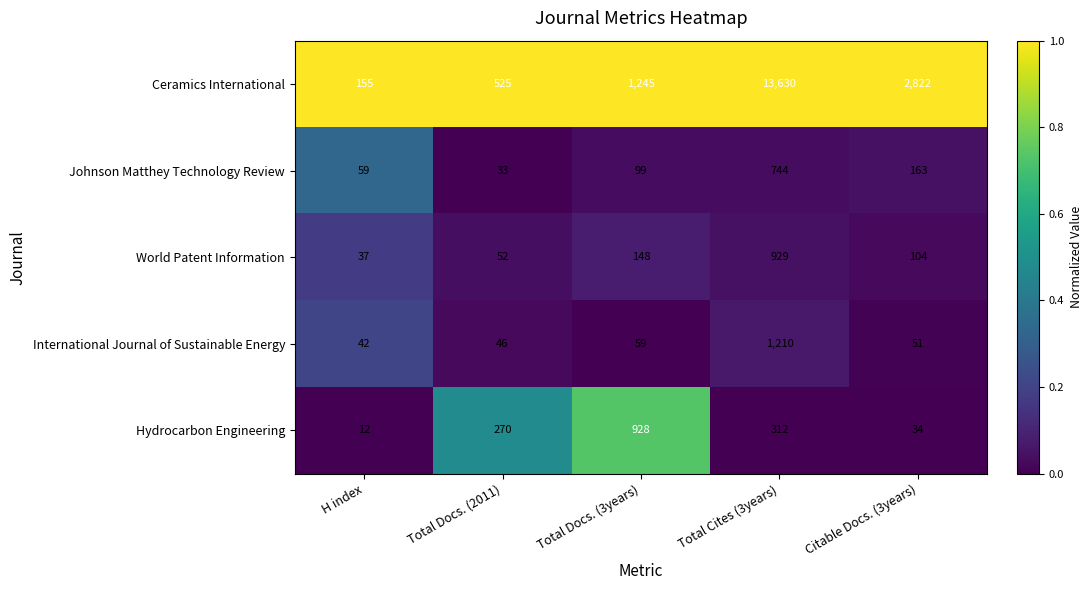

What is the minimum value shown in the chart?

12